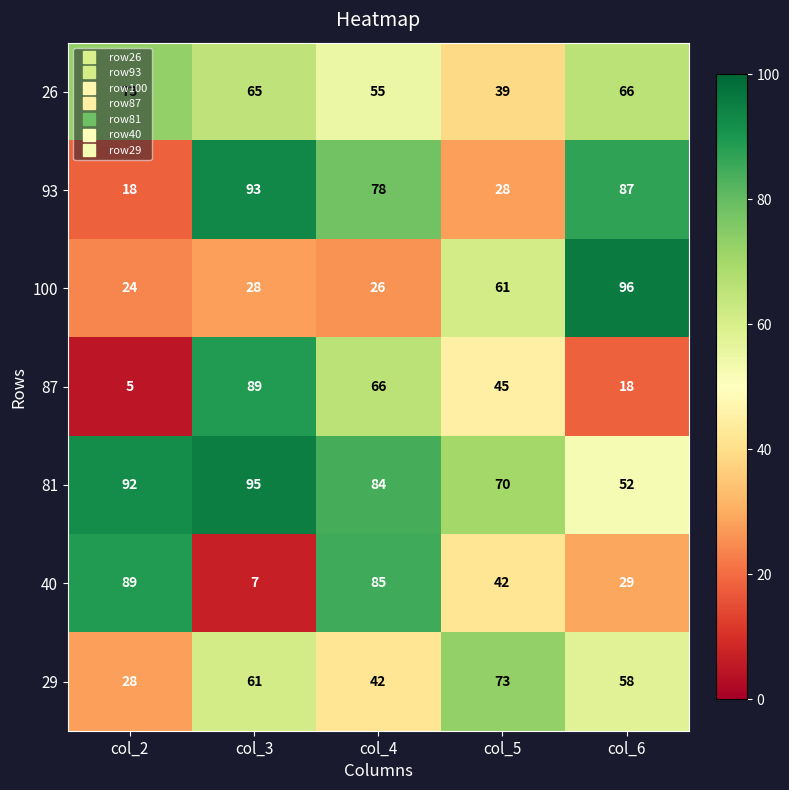

Is it true that 29 equals 18 at col_2?

False